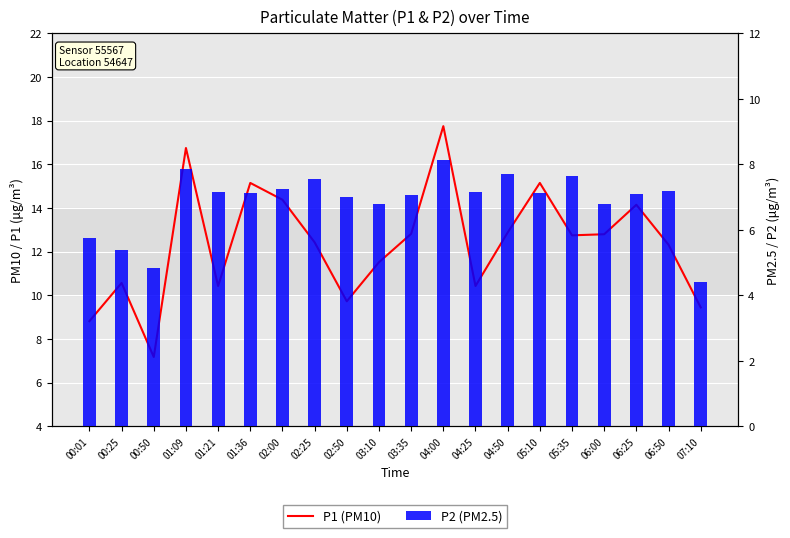

How many values in the P2 (PM2.5) series are below 7?

6